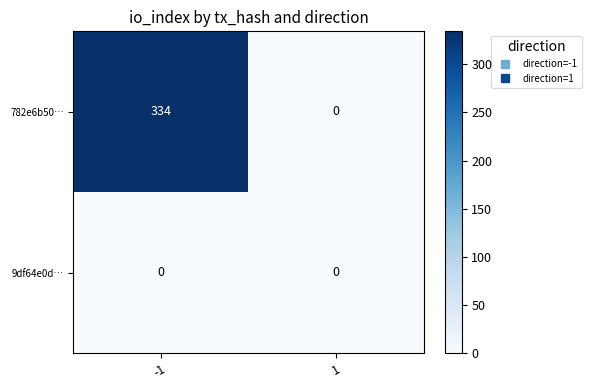

What is the highest value of the 782e6b50… series?

334